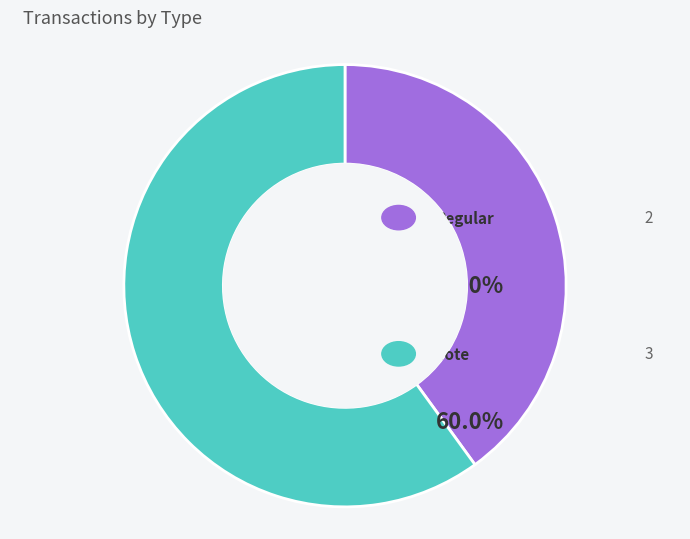

Is Vote the majority of the pie?

Yes